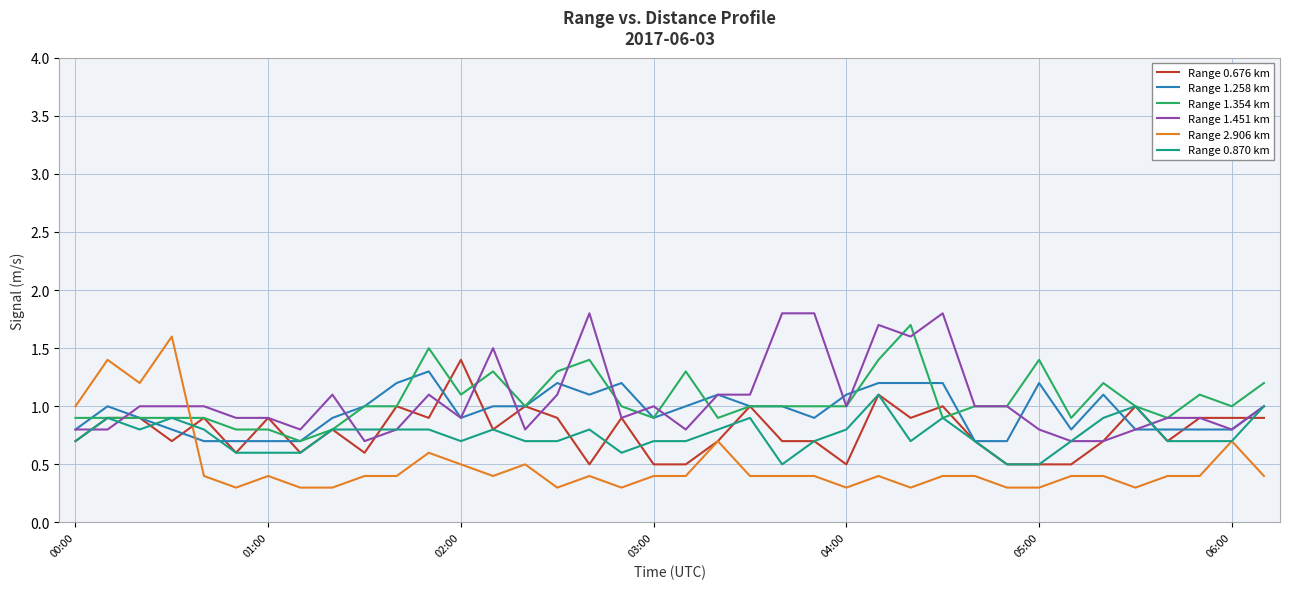

Which series has the widest spread of values?

Range 2.906 km